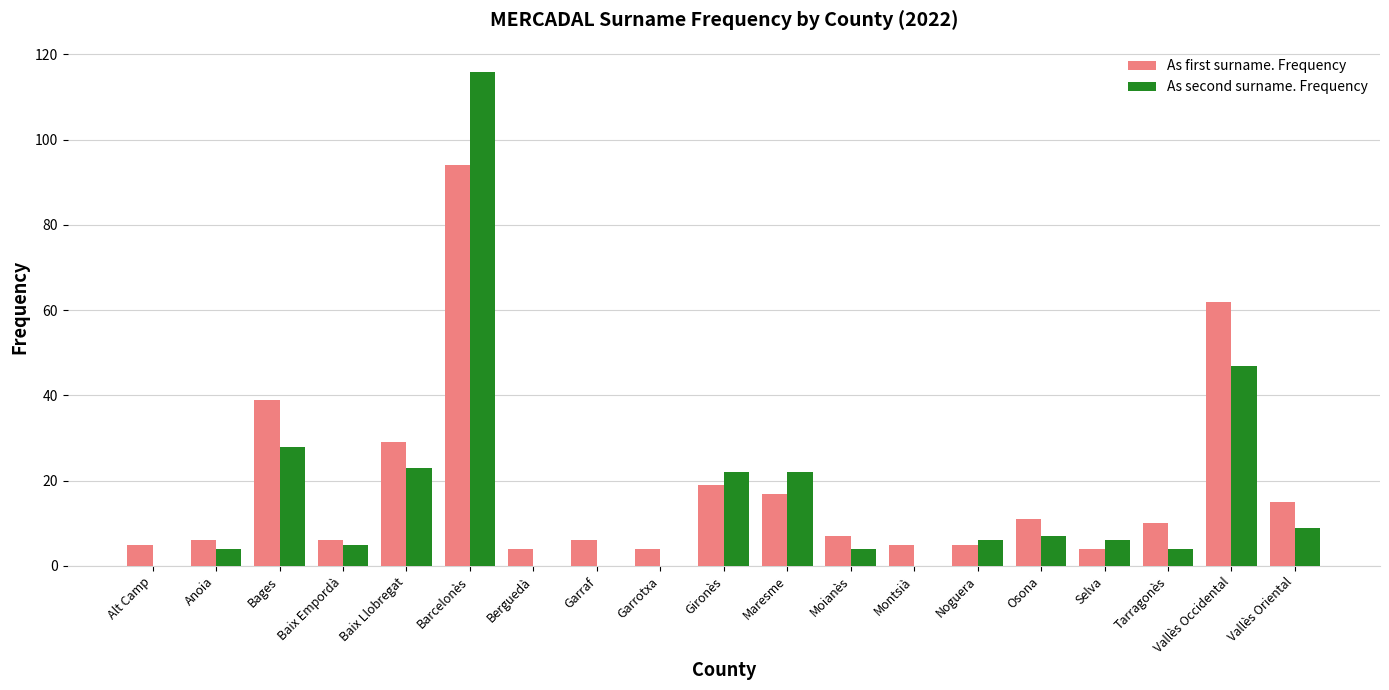

What is the total value across all series at Bages?

67